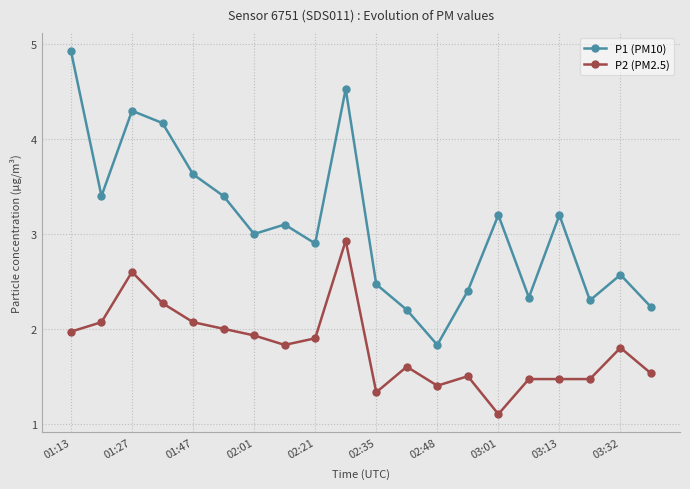

Which series has the largest range (max minus min)?

P1 (PM10)